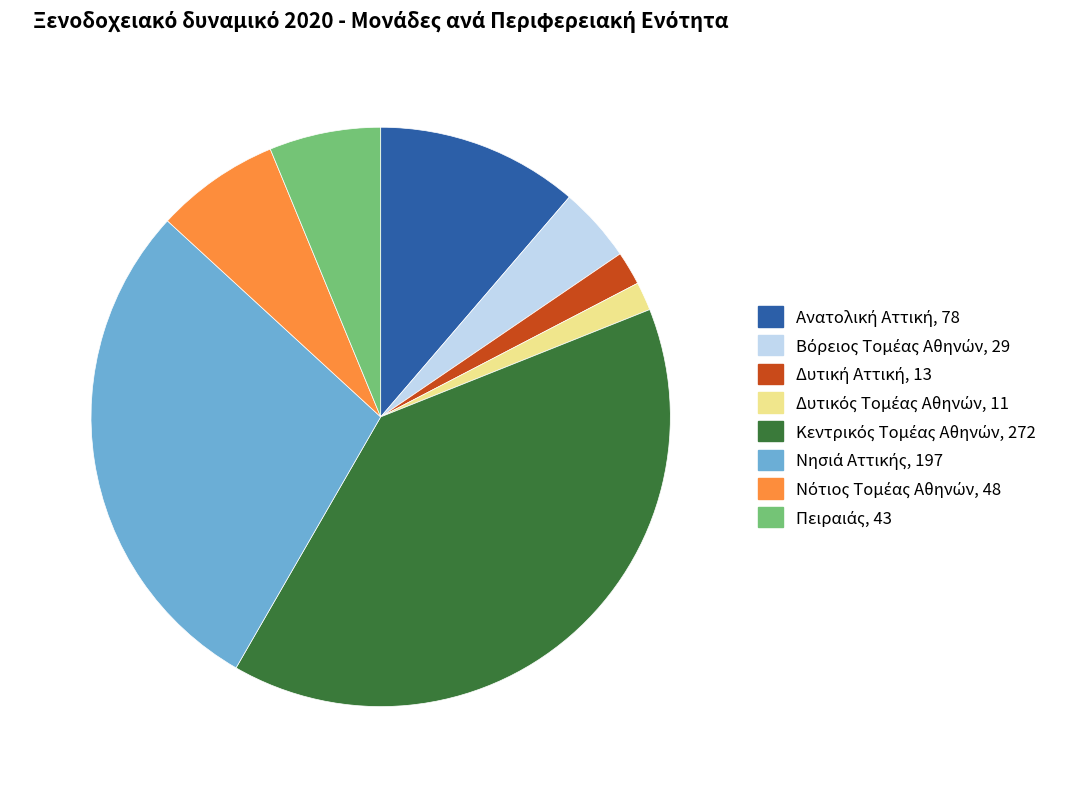

How many segments does this pie chart have?

8